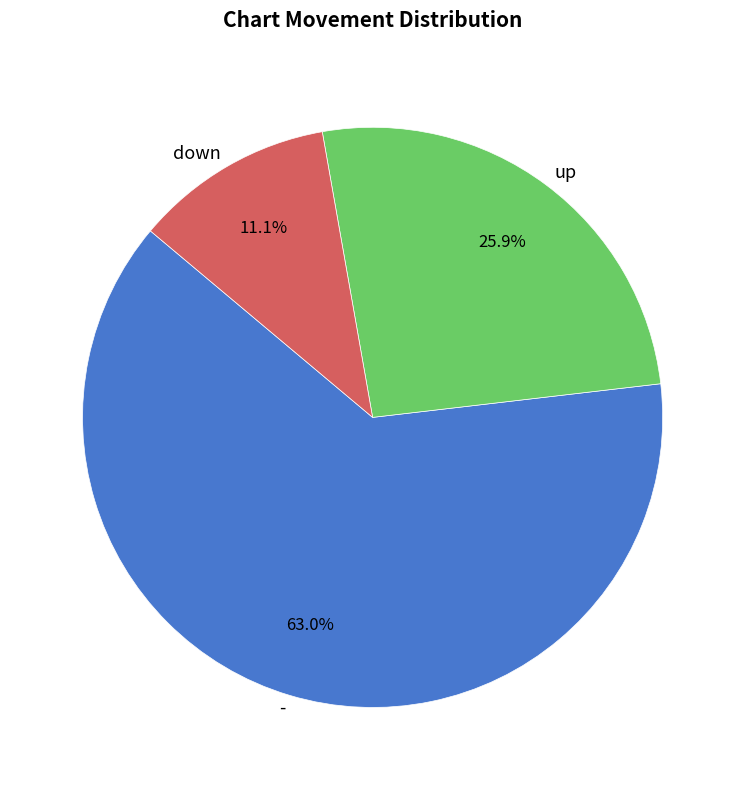

Rank the categories by value from lowest to highest.

down, up, -